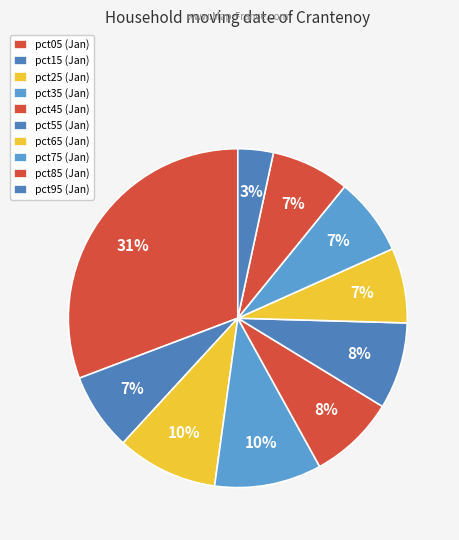

Does any single category account for the majority?

No